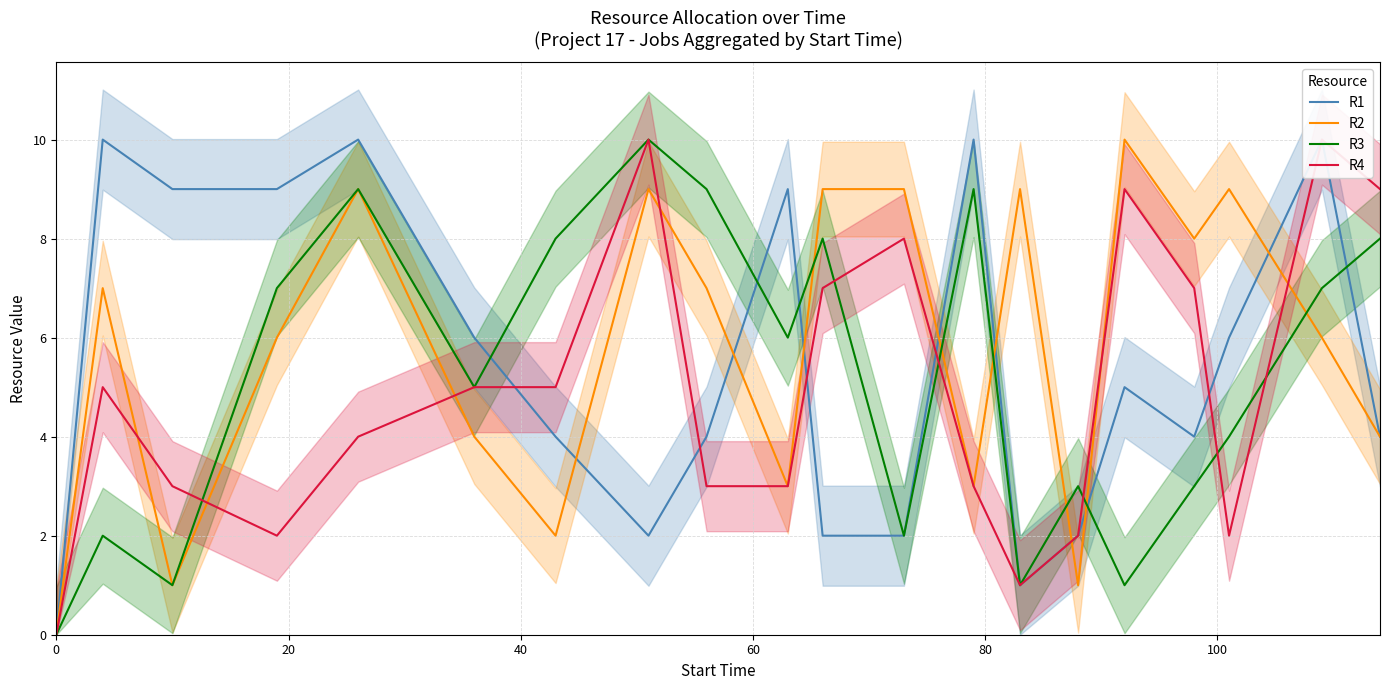

List the series in order of their overall mean, highest first.

R2, R1, R3, R4